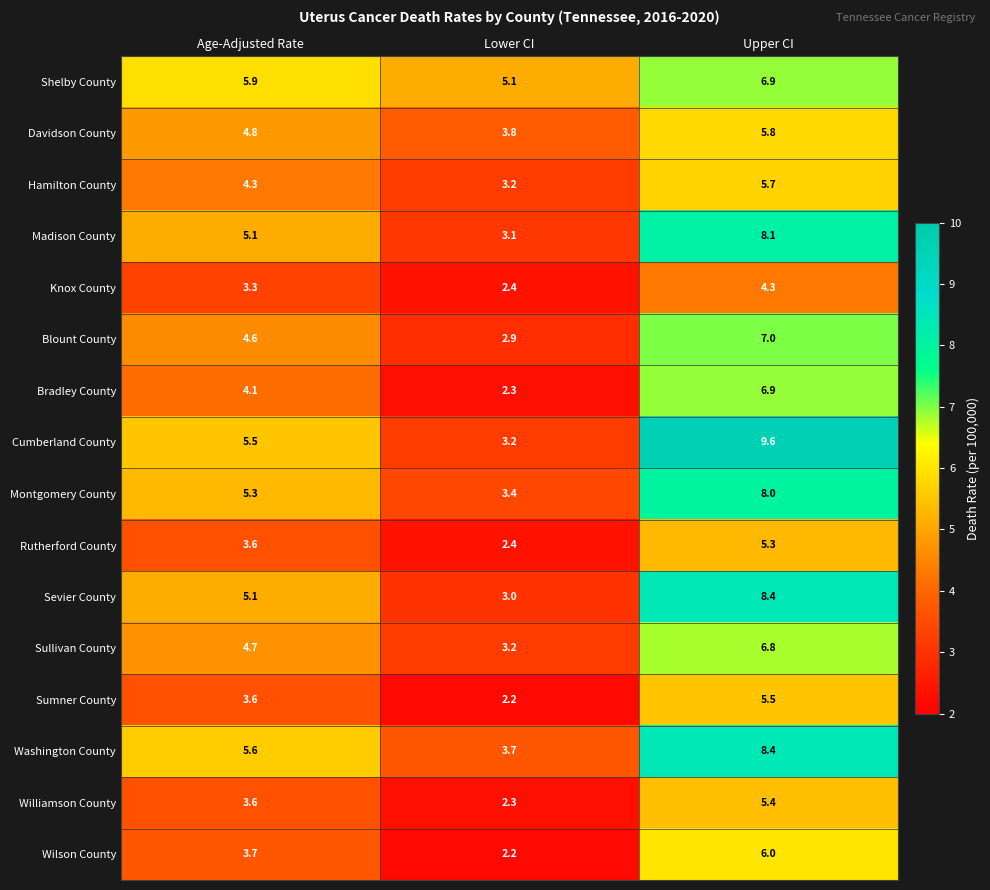

Is it true that Washington County equals 2.4 at Lower CI?

False